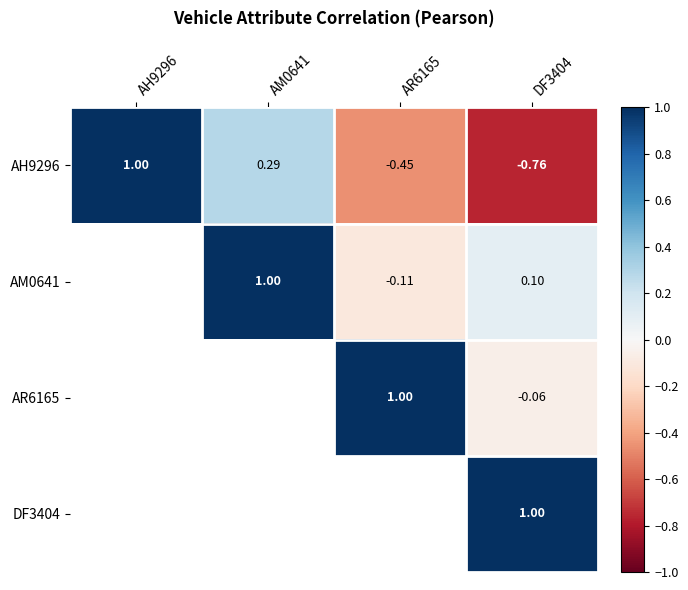

Is the value of AH9296 at AR6165 greater than the value of AR6165 at DF3404?

No